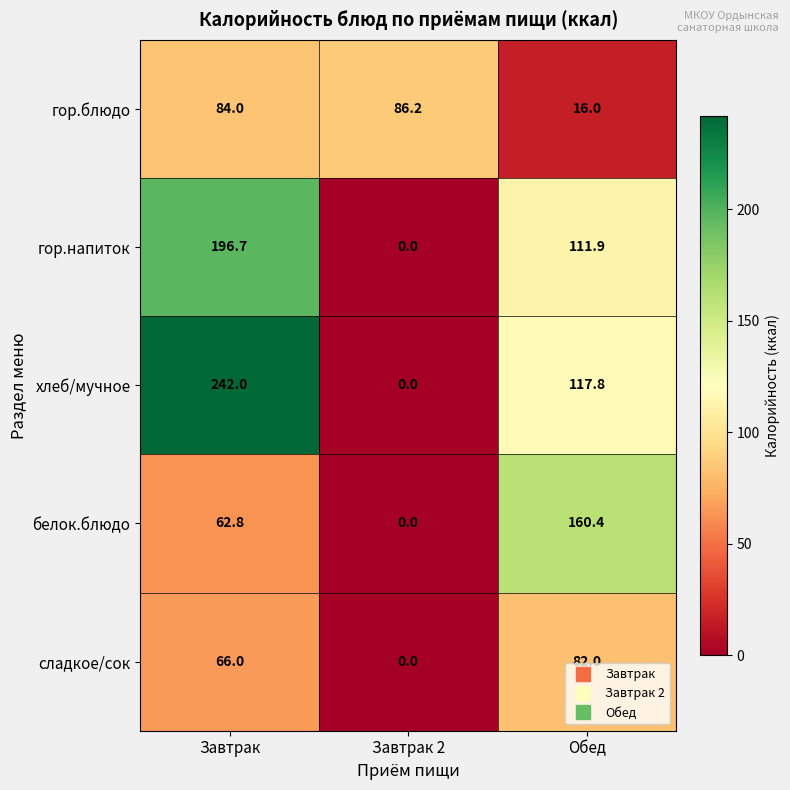

What is the average value of the сладкое/сок series?

49.3